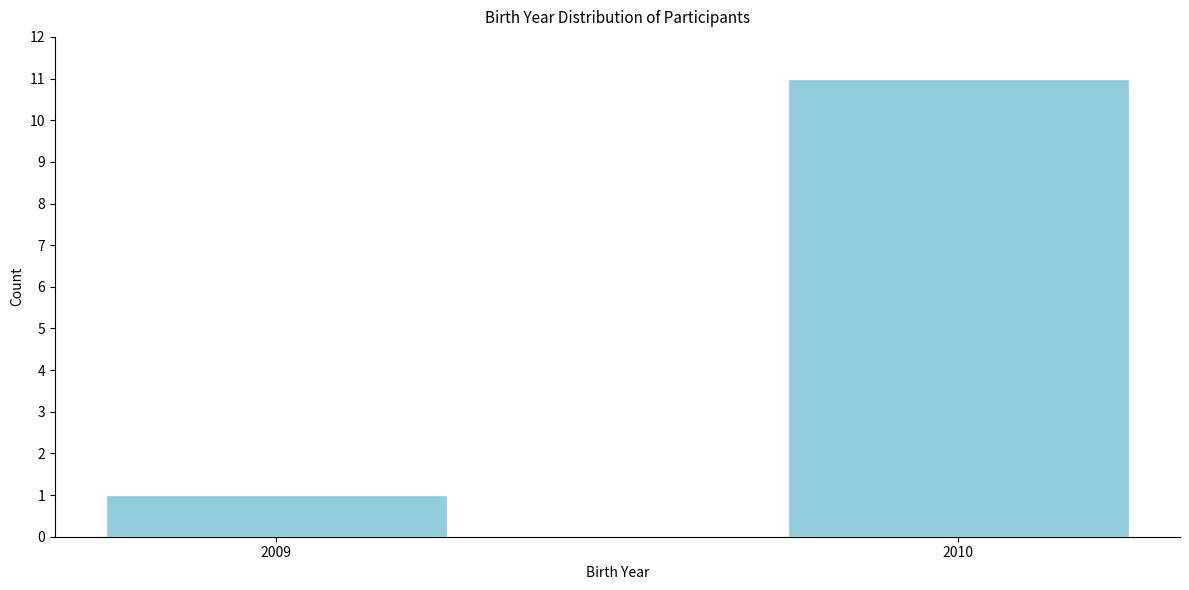

Reading left to right, extract all data points from this chart.

1	11